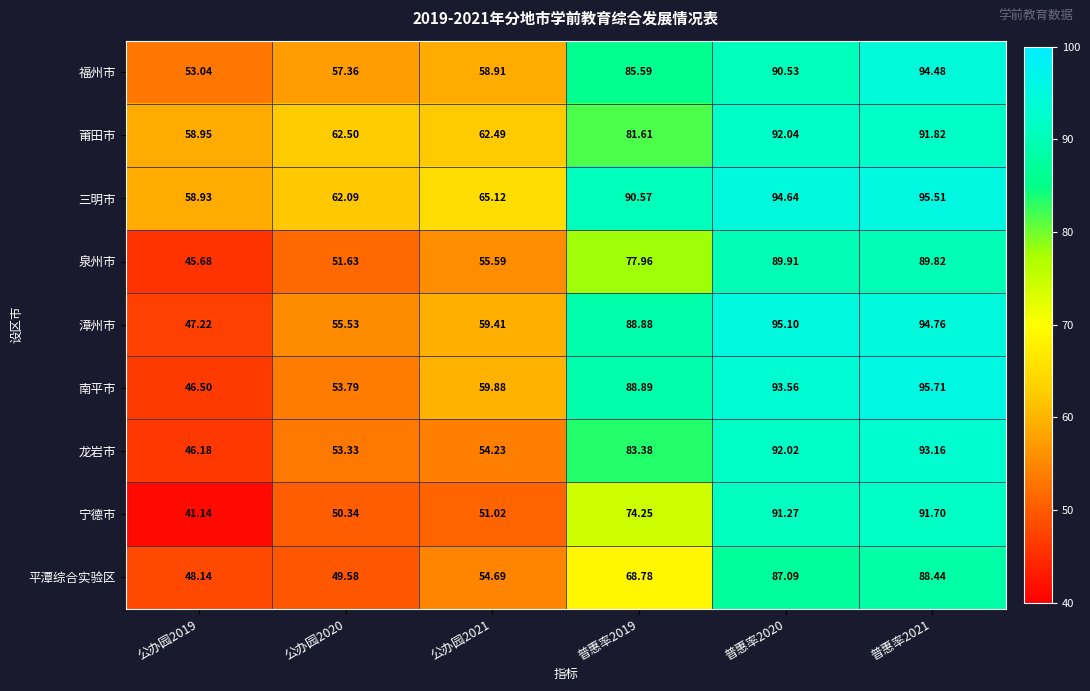

How many distinct data groups are displayed?

9